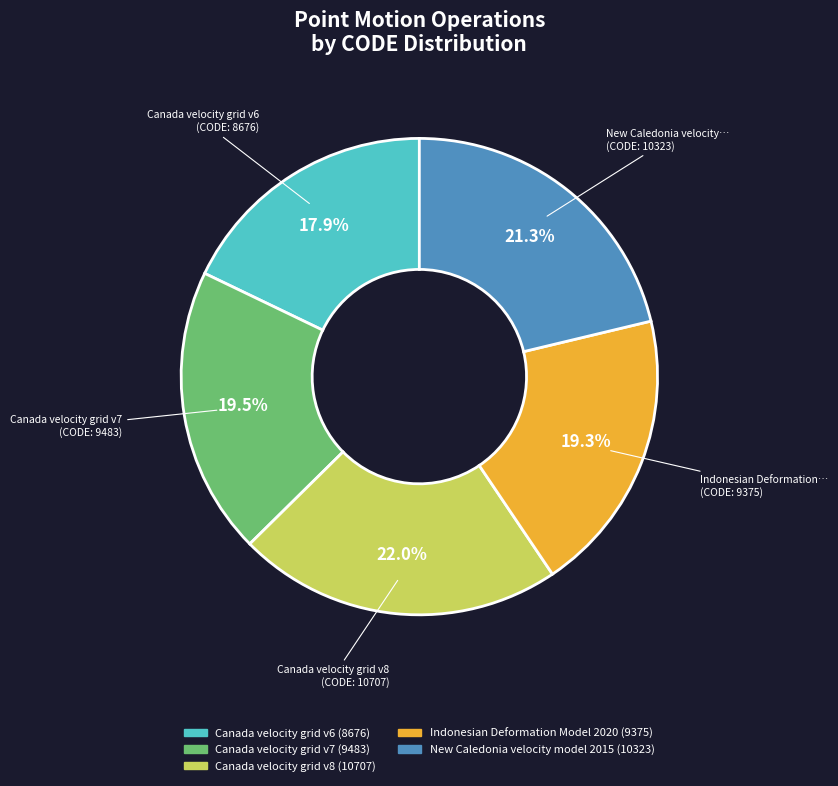

Is there any slice that represents more than half of the pie?

No